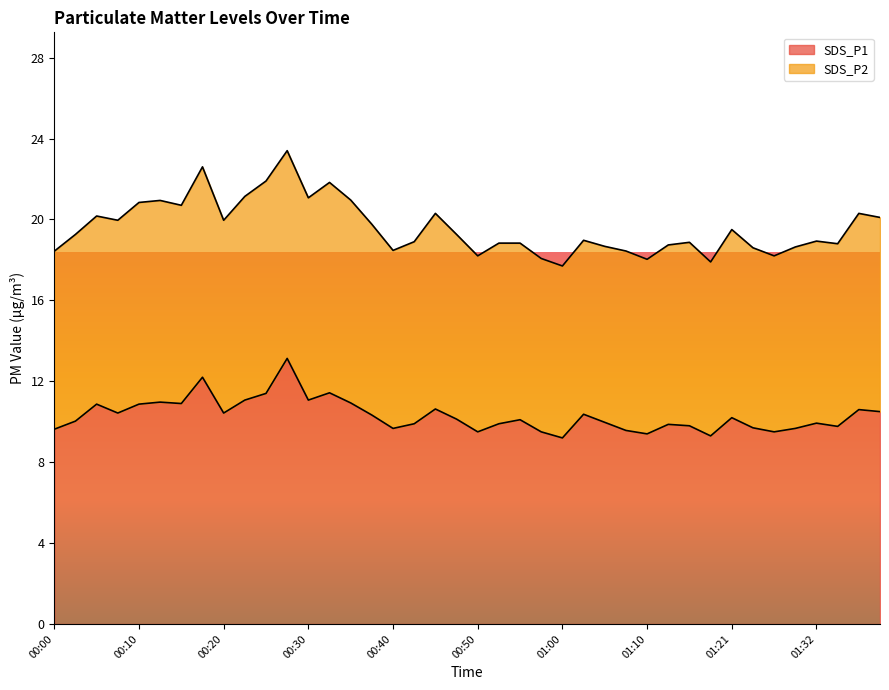

At which category does the data reach its first local valley?

00:08